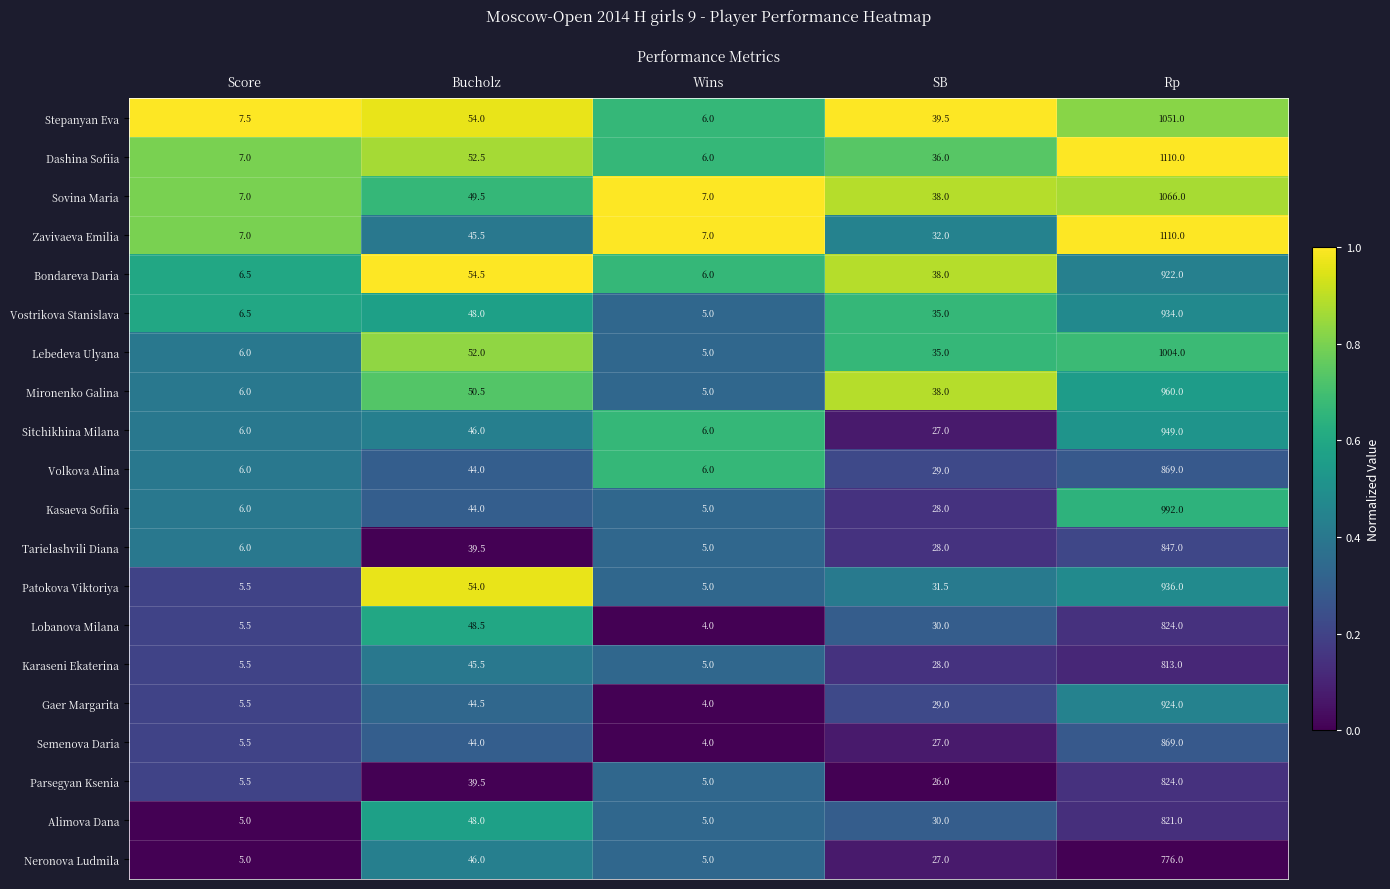

Which series has the largest range (max minus min)?

Dashina Sofiia